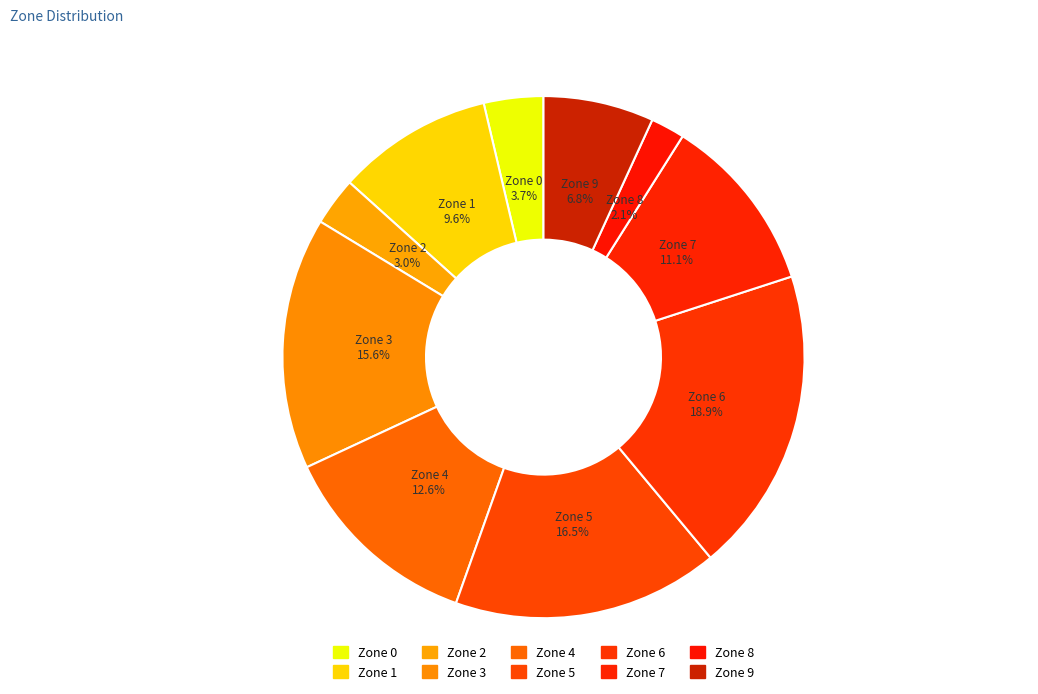

The Zone 8 slice represents 2% of the pie. True or false?

True